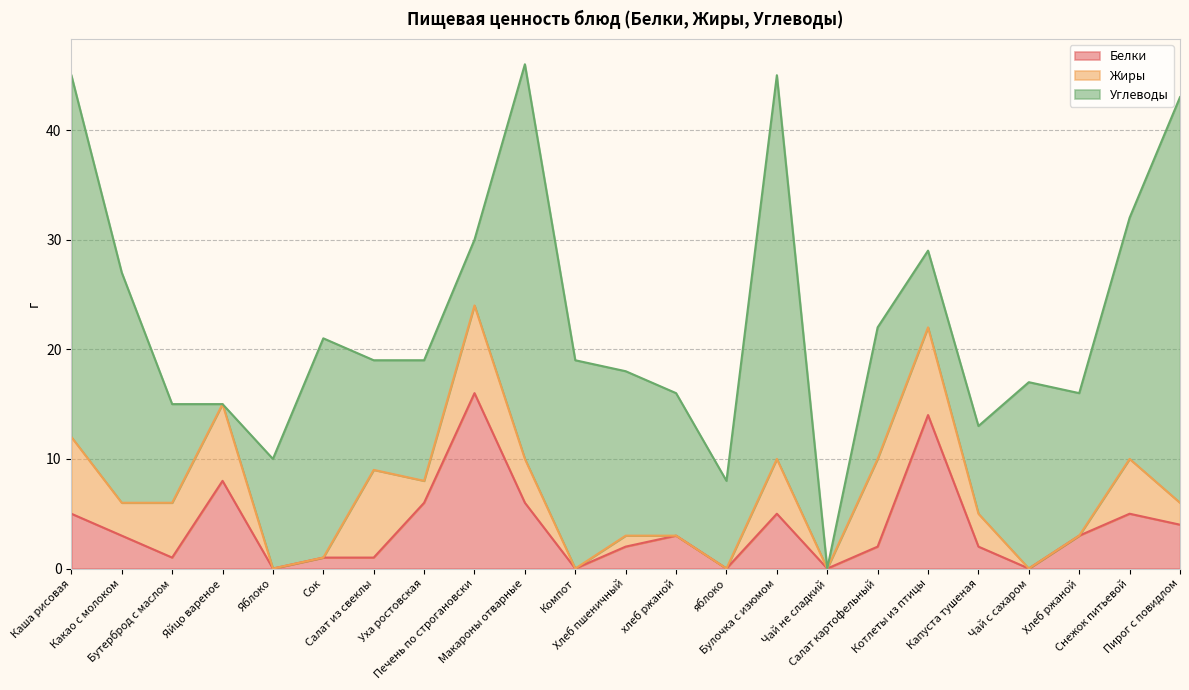

How many values in the Жиры series are below 3?

11